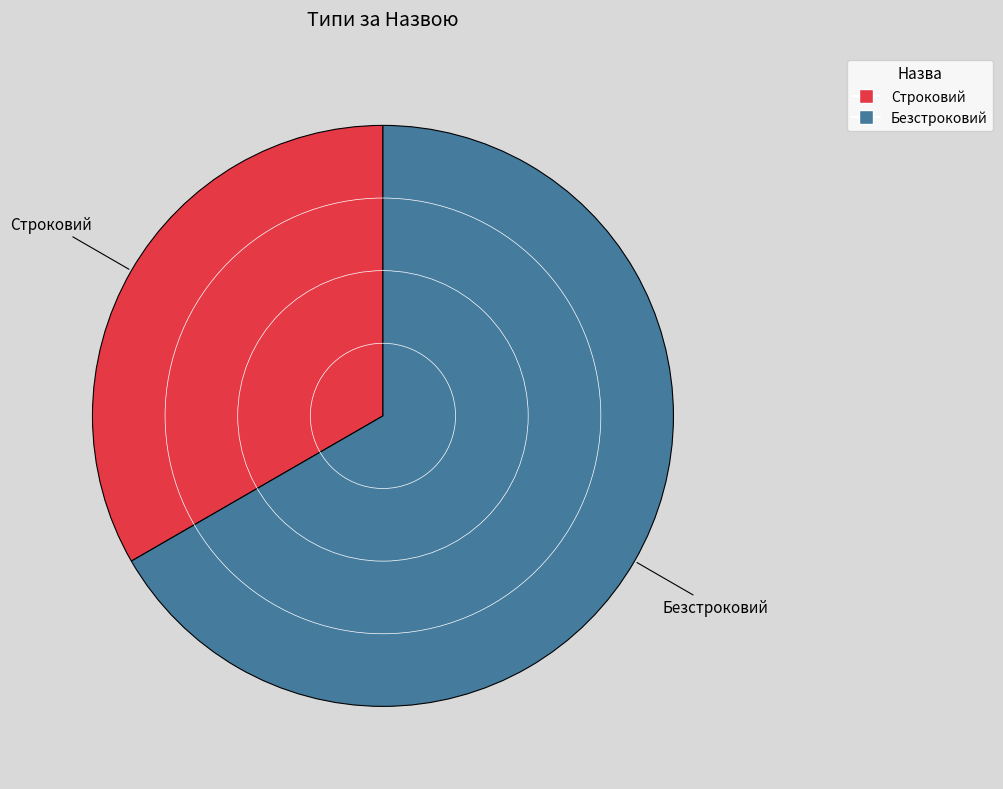

Is there a majority slice in this chart?

Yes